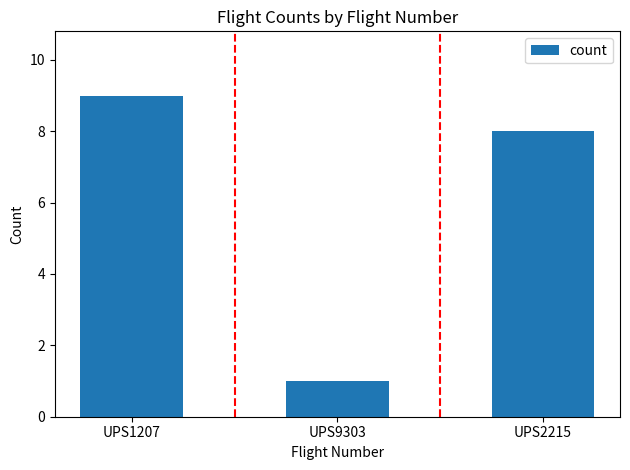

Is it true that the value at UPS1207 is 9?

True